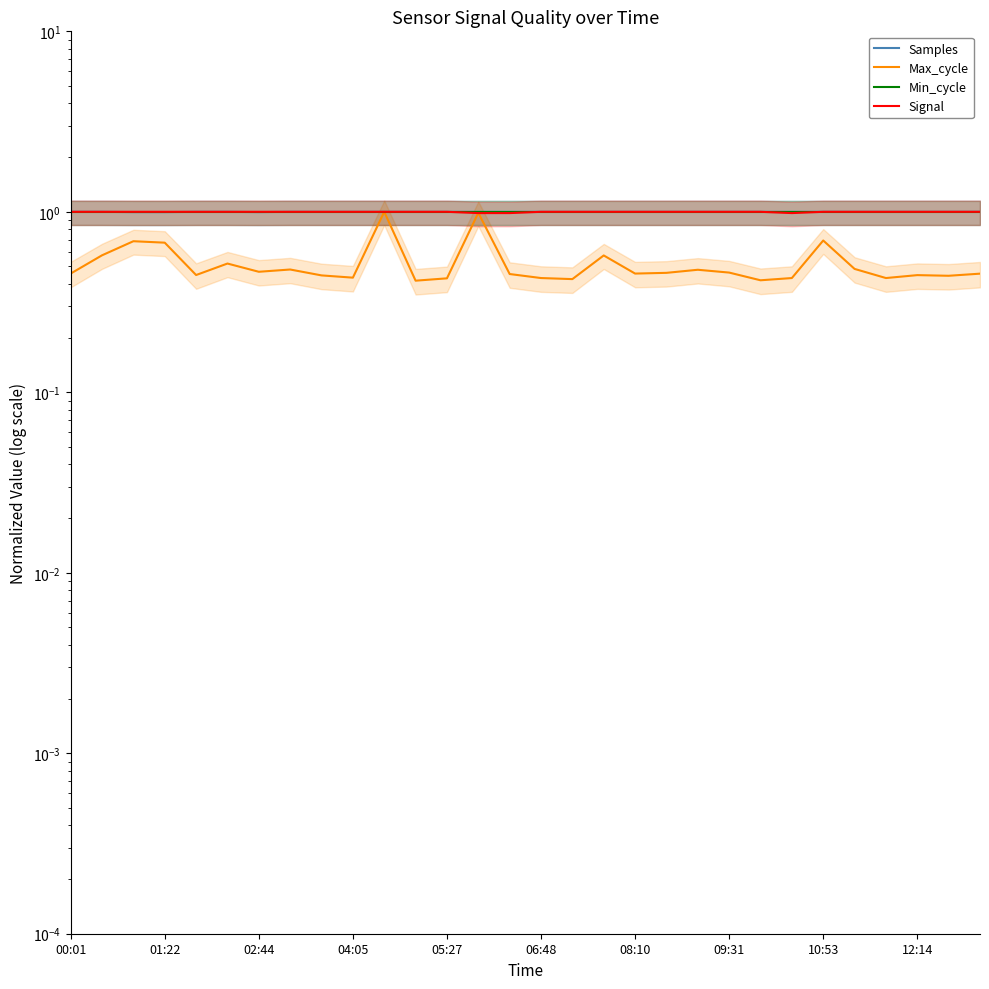

Which series has the largest total across all categories?

Min_cycle